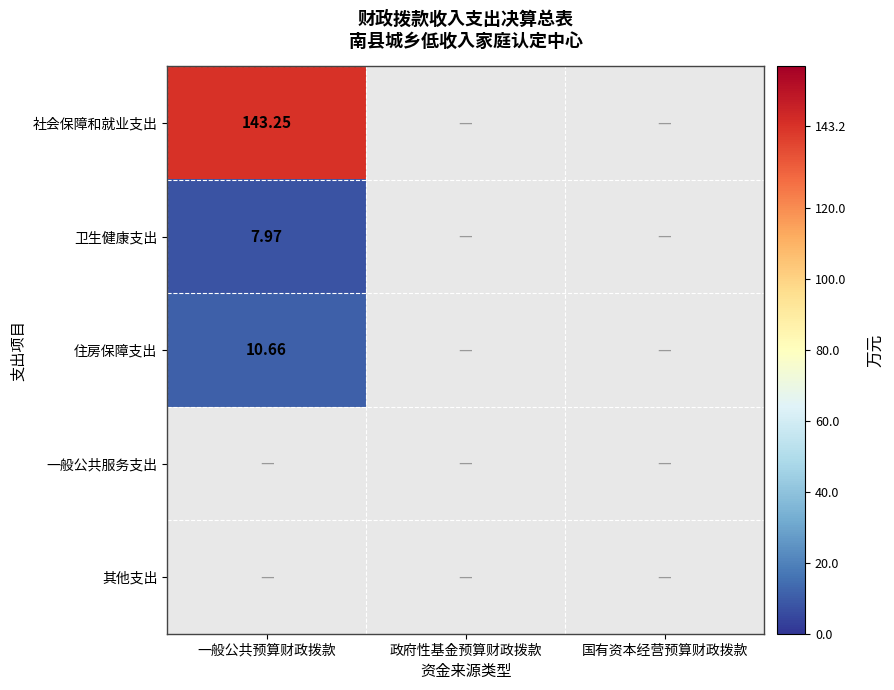

Which series has the largest range (max minus min)?

社会保障和就业支出